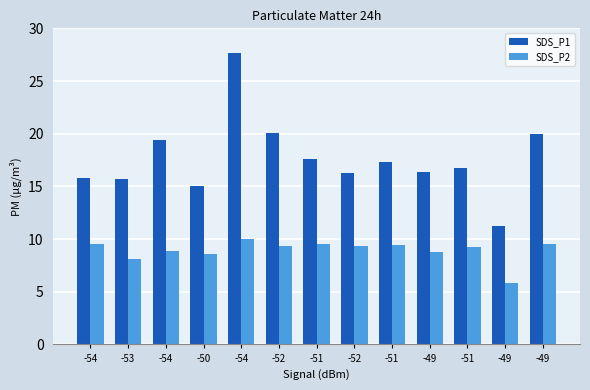

What is the approximate value of SDS_P1 at -52?

16.2